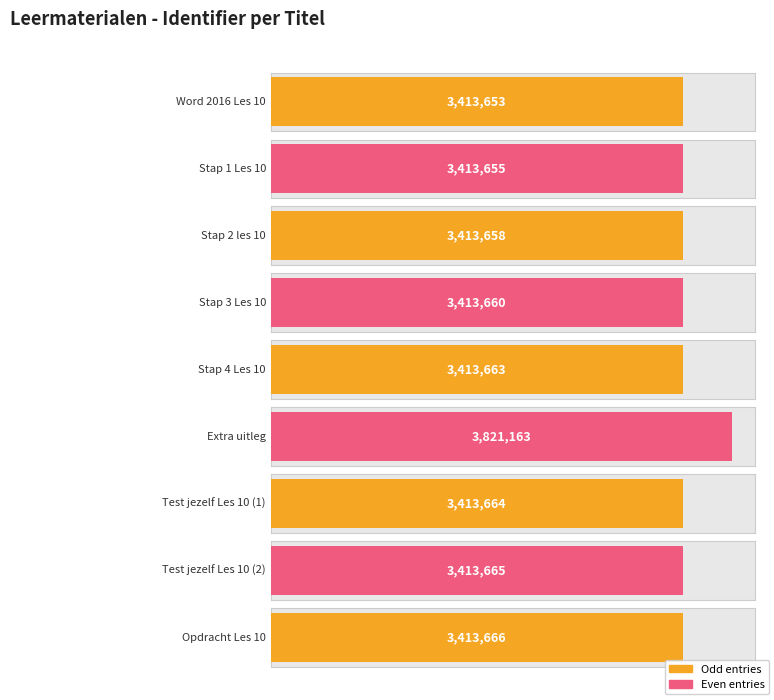

What is the label of the 4th bar from the right?

Extra uitleg